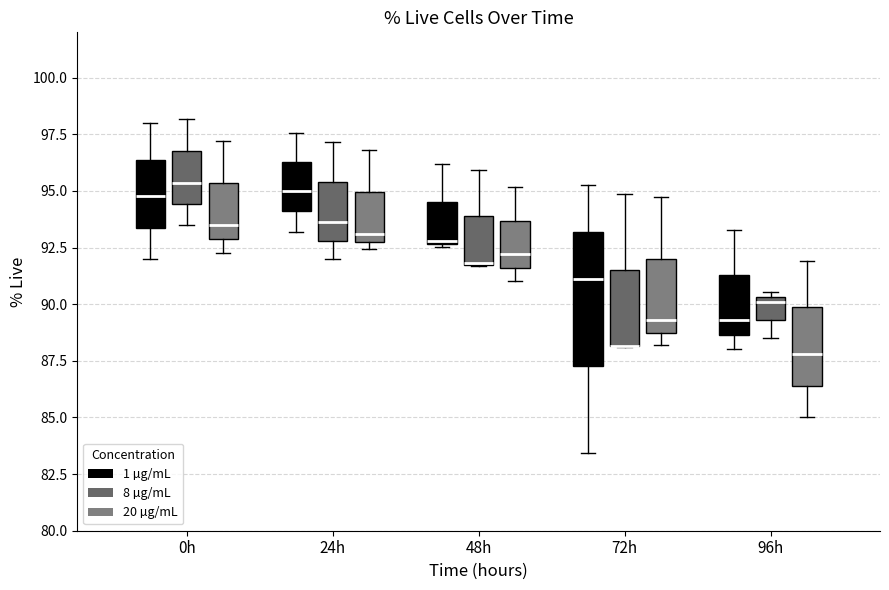

Where is the lower edge of the box for 24h (8 µg/mL) on the y-axis? The values are not printed on the chart, so give them approximately, as read against the axis.

93.0